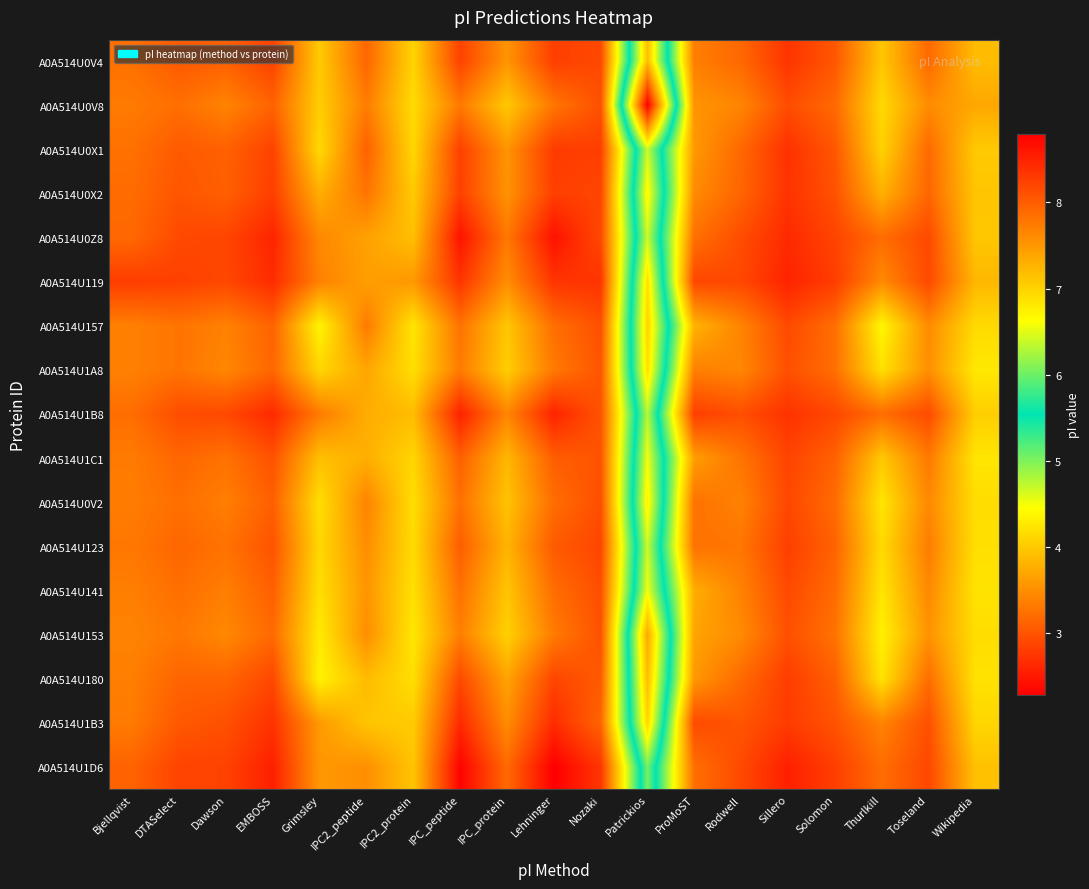

Reading left to right, transcribe all the data shown in this chart.

A0A514U0V4: Bjellqvist=7.8	DTASelect=8.0	Dawson=8.0	EMBOSS=8.2	Grimsley=7.1	IPC2_peptide=7.9	IPC2_protein=7.0	IPC_peptide=8.2	IPC_protein=7.5	Lehninger=8.3	Nozaki=8.2	Patrickios=3.9	ProMoST=7.7	Rodwell=7.9	Sillero=8.3	Solomon=8.1	Thurlkill=7.1	Toseland=7.9	Wikipedia=7.2
A0A514U0V8: Bjellqvist=7.7	DTASelect=7.8	Dawson=7.7	EMBOSS=8.0	Grimsley=7.0	IPC2_peptide=7.7	IPC2_protein=6.9	IPC_peptide=7.8	IPC_protein=7.1	Lehninger=7.8	Nozaki=8.1	Patrickios=2.3	ProMoST=7.5	Rodwell=7.7	Sillero=8.1	Solomon=7.9	Thurlkill=6.9	Toseland=7.6	Wikipedia=7.4
A0A514U0X1: Bjellqvist=7.8	DTASelect=8.0	Dawson=8.0	EMBOSS=8.2	Grimsley=6.9	IPC2_peptide=8.0	IPC2_protein=7.0	IPC_peptide=8.2	IPC_protein=7.5	Lehninger=8.3	Nozaki=8.3	Patrickios=4.7	ProMoST=7.5	Rodwell=7.9	Sillero=8.4	Solomon=8.1	Thurlkill=7.0	Toseland=7.9	Wikipedia=7.1
A0A514U0X2: Bjellqvist=7.9	DTASelect=8.1	Dawson=8.0	EMBOSS=8.3	Grimsley=7.3	IPC2_peptide=7.8	IPC2_protein=7.1	IPC_peptide=8.2	IPC_protein=7.5	Lehninger=8.3	Nozaki=8.2	Patrickios=4.4	ProMoST=7.6	Rodwell=7.9	Sillero=8.4	Solomon=8.1	Thurlkill=7.3	Toseland=7.9	Wikipedia=7.1
A0A514U0Z8: Bjellqvist=7.9	DTASelect=8.2	Dawson=8.2	EMBOSS=8.5	Grimsley=7.6	IPC2_peptide=7.4	IPC2_protein=7.2	IPC_peptide=8.6	IPC_protein=7.8	Lehninger=8.6	Nozaki=8.2	Patrickios=4.7	ProMoST=7.8	Rodwell=8.1	Sillero=8.4	Solomon=8.2	Thurlkill=7.9	Toseland=8.2	Wikipedia=7.1
A0A514U119: Bjellqvist=8.3	DTASelect=8.2	Dawson=8.2	EMBOSS=8.4	Grimsley=7.7	IPC2_peptide=7.4	IPC2_protein=7.5	IPC_peptide=8.3	IPC_protein=7.6	Lehninger=8.3	Nozaki=8.3	Patrickios=4.2	ProMoST=8.2	Rodwell=8.2	Sillero=8.5	Solomon=8.3	Thurlkill=7.6	Toseland=8.2	Wikipedia=7.2
A0A514U157: Bjellqvist=7.7	DTASelect=7.8	Dawson=7.7	EMBOSS=8.0	Grimsley=6.7	IPC2_peptide=7.7	IPC2_protein=6.8	IPC_peptide=7.8	IPC_protein=7.1	Lehninger=7.8	Nozaki=8.1	Patrickios=4.1	ProMoST=7.3	Rodwell=7.7	Sillero=8.2	Solomon=7.8	Thurlkill=6.7	Toseland=7.6	Wikipedia=6.9
A0A514U1A8: Bjellqvist=7.7	DTASelect=7.8	Dawson=7.6	EMBOSS=7.9	Grimsley=7.0	IPC2_peptide=7.4	IPC2_protein=6.9	IPC_peptide=7.7	IPC_protein=7.0	Lehninger=7.8	Nozaki=8.1	Patrickios=4.2	ProMoST=7.7	Rodwell=7.6	Sillero=8.1	Solomon=7.8	Thurlkill=6.9	Toseland=7.6	Wikipedia=6.8
A0A514U1B8: Bjellqvist=7.9	DTASelect=8.1	Dawson=8.2	EMBOSS=8.4	Grimsley=7.7	IPC2_peptide=7.3	IPC2_protein=7.2	IPC_peptide=8.5	IPC_protein=7.7	Lehninger=8.5	Nozaki=8.1	Patrickios=4.8	ProMoST=8.3	Rodwell=8.1	Sillero=8.4	Solomon=8.2	Thurlkill=7.9	Toseland=8.2	Wikipedia=7.0
A0A514U1C1: Bjellqvist=7.7	DTASelect=7.9	Dawson=7.8	EMBOSS=8.1	Grimsley=7.2	IPC2_peptide=7.3	IPC2_protein=7.0	IPC_peptide=8.0	IPC_protein=7.2	Lehninger=8.0	Nozaki=8.1	Patrickios=4.5	ProMoST=7.5	Rodwell=7.8	Sillero=8.2	Solomon=8.0	Thurlkill=7.1	Toseland=7.8	Wikipedia=6.8
A0A514U0V2: Bjellqvist=7.7	DTASelect=7.8	Dawson=7.7	EMBOSS=8.0	Grimsley=6.9	IPC2_peptide=7.7	IPC2_protein=6.9	IPC_peptide=7.8	IPC_protein=7.1	Lehninger=7.9	Nozaki=8.1	Patrickios=4.3	ProMoST=7.8	Rodwell=7.7	Sillero=8.2	Solomon=7.9	Thurlkill=6.8	Toseland=7.6	Wikipedia=6.9
A0A514U123: Bjellqvist=7.8	DTASelect=7.9	Dawson=7.8	EMBOSS=8.1	Grimsley=7.0	IPC2_peptide=7.6	IPC2_protein=6.9	IPC_peptide=8.0	IPC_protein=7.3	Lehninger=8.0	Nozaki=8.2	Patrickios=4.7	ProMoST=7.8	Rodwell=7.8	Sillero=8.3	Solomon=8.0	Thurlkill=6.9	Toseland=7.7	Wikipedia=6.9
A0A514U141: Bjellqvist=7.7	DTASelect=7.8	Dawson=7.7	EMBOSS=8.0	Grimsley=6.9	IPC2_peptide=7.5	IPC2_protein=6.9	IPC_peptide=7.8	IPC_protein=7.1	Lehninger=7.9	Nozaki=8.1	Patrickios=4.5	ProMoST=7.3	Rodwell=7.7	Sillero=8.2	Solomon=7.9	Thurlkill=6.8	Toseland=7.6	Wikipedia=6.9
A0A514U153: Bjellqvist=7.7	DTASelect=7.8	Dawson=7.6	EMBOSS=7.9	Grimsley=6.8	IPC2_peptide=7.6	IPC2_protein=6.8	IPC_peptide=7.7	IPC_protein=7.0	Lehninger=7.7	Nozaki=8.1	Patrickios=3.7	ProMoST=7.4	Rodwell=7.6	Sillero=8.1	Solomon=7.8	Thurlkill=6.7	Toseland=7.5	Wikipedia=6.9
A0A514U180: Bjellqvist=7.7	DTASelect=7.9	Dawson=7.9	EMBOSS=8.2	Grimsley=6.7	IPC2_peptide=7.2	IPC2_protein=6.9	IPC_peptide=8.2	IPC_protein=7.4	Lehninger=8.2	Nozaki=8.0	Patrickios=3.9	ProMoST=7.5	Rodwell=7.9	Sillero=8.3	Solomon=8.0	Thurlkill=6.9	Toseland=7.9	Wikipedia=6.9
A0A514U1B3: Bjellqvist=7.7	DTASelect=8.0	Dawson=8.1	EMBOSS=8.4	Grimsley=7.5	IPC2_peptide=7.1	IPC2_protein=7.1	IPC_peptide=8.4	IPC_protein=7.6	Lehninger=8.4	Nozaki=7.9	Patrickios=4.1	ProMoST=8.2	Rodwell=8.1	Sillero=8.3	Solomon=8.1	Thurlkill=7.7	Toseland=8.1	Wikipedia=7.0
A0A514U1D6: Bjellqvist=8.0	DTASelect=8.2	Dawson=8.2	EMBOSS=8.5	Grimsley=7.5	IPC2_peptide=7.6	IPC2_protein=7.1	IPC_peptide=8.8	IPC_protein=7.9	Lehninger=8.8	Nozaki=8.3	Patrickios=5.0	ProMoST=7.8	Rodwell=8.2	Sillero=8.5	Solomon=8.3	Thurlkill=7.9	Toseland=8.2	Wikipedia=7.1